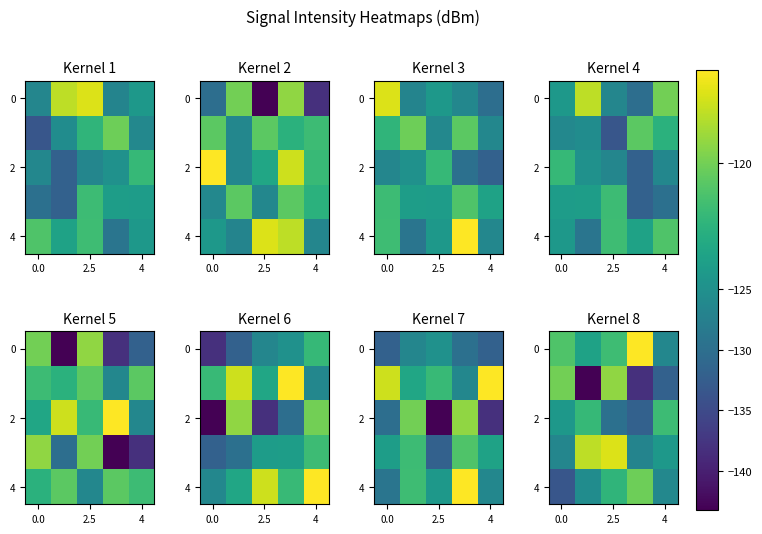

What is the total value across all series at 0.0?

-625.6